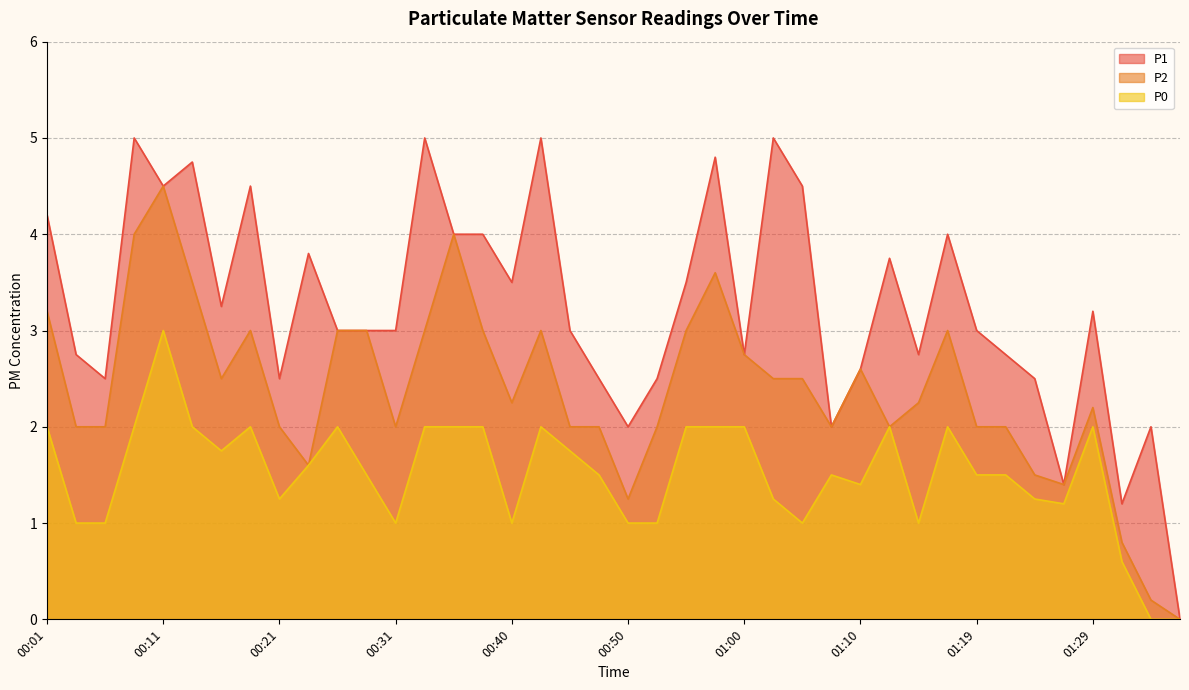

What is the spread (max minus min) of values at 01:00?

0.8